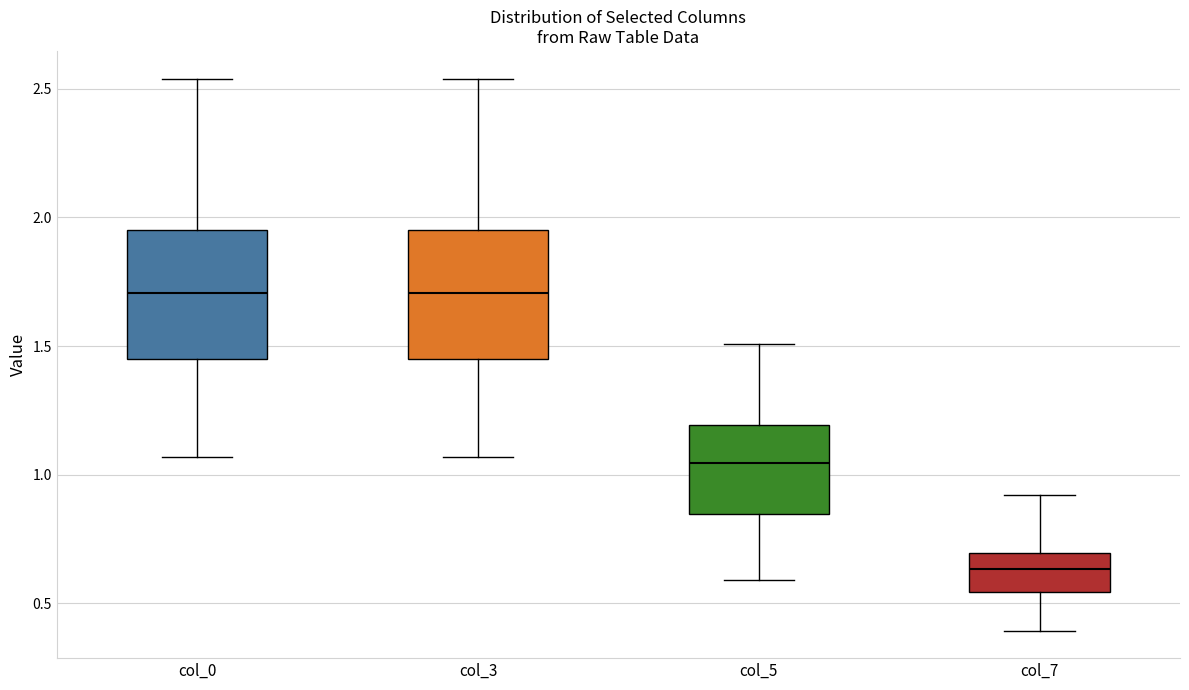

Reading left to right, read every box against the y-axis: the position of its median line, the range the box covers, and the ends of its whiskers. The values are not printed on the chart, so give them approximately, as read against the axis.

col_0: median 1.70, box 1.45 to 1.95, whiskers 1.05 to 2.55
col_3: median 1.70, box 1.45 to 1.95, whiskers 1.05 to 2.55
col_5: median 1.05, box 0.85 to 1.20, whiskers 0.60 to 1.50
col_7: median 0.65, box 0.55 to 0.70, whiskers 0.40 to 0.90